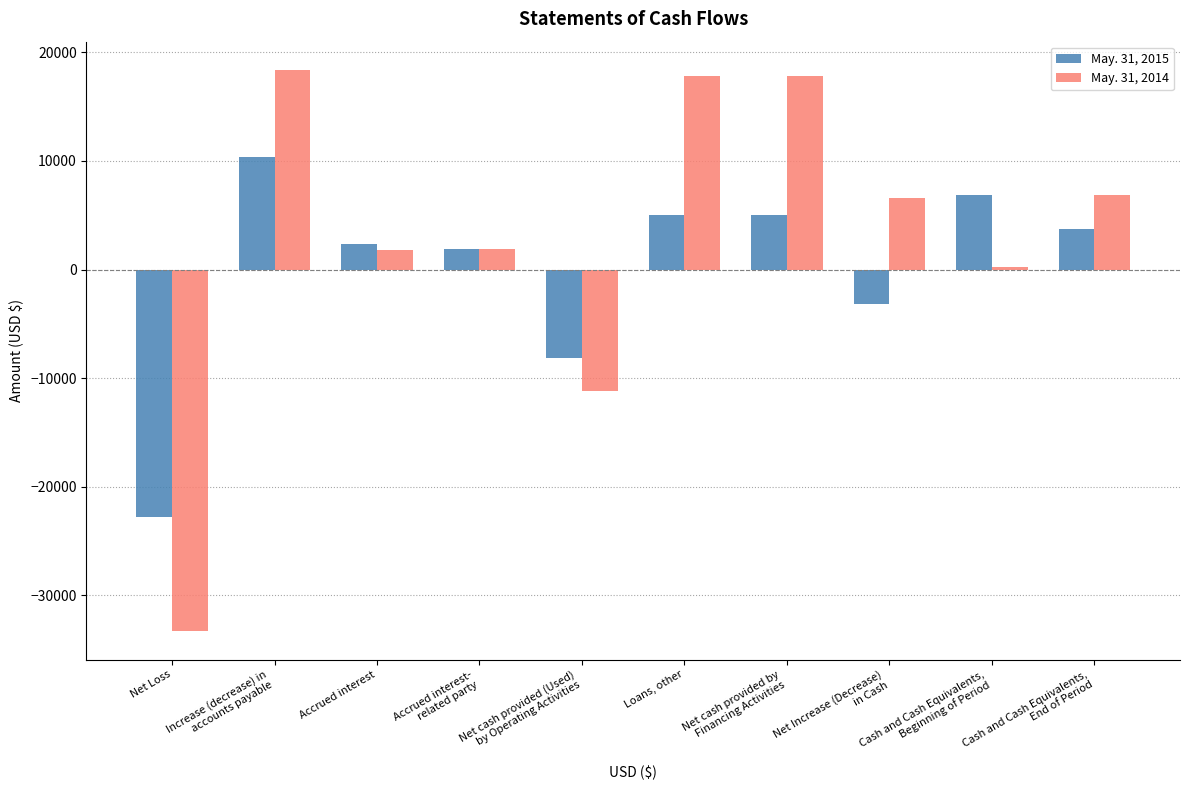

How many categories are shown in the chart?

10